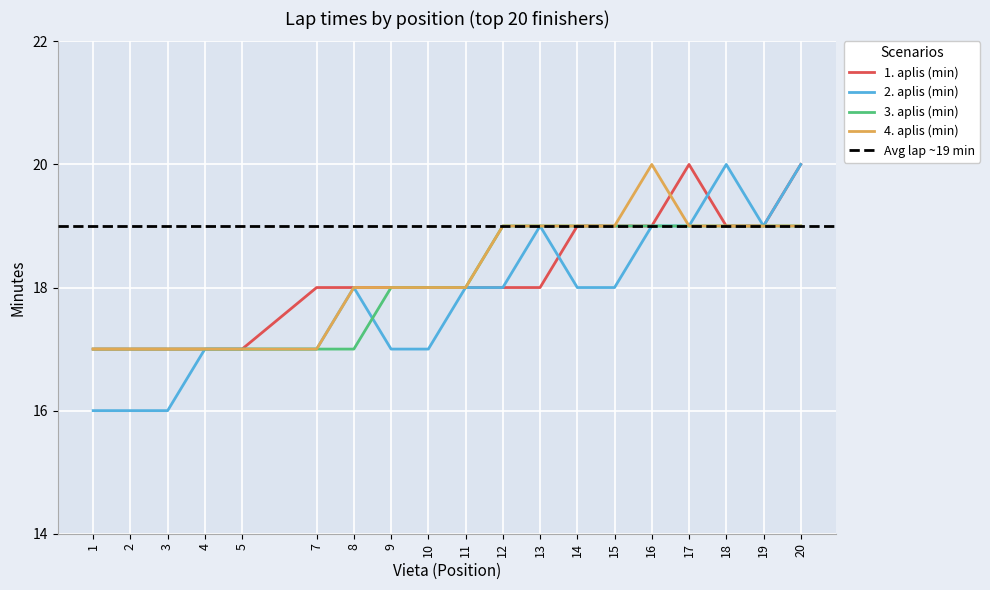

What is the approximate value of 2. aplis (min) at 19?

19